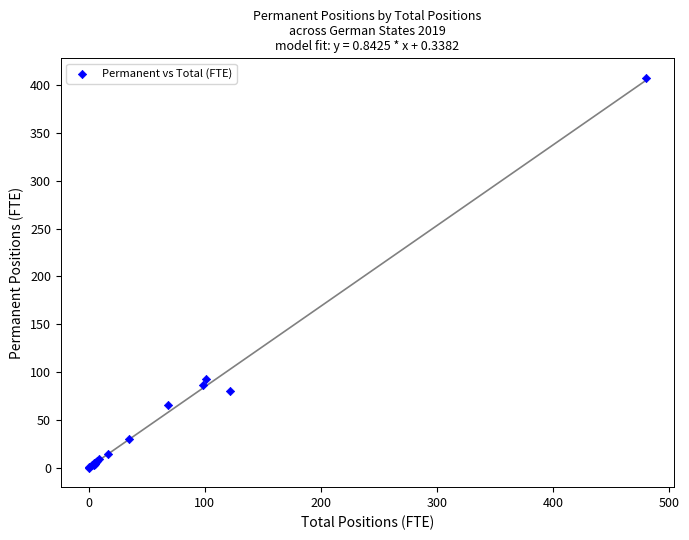

What Y value in the scatter plot is closest to 203?

93.1